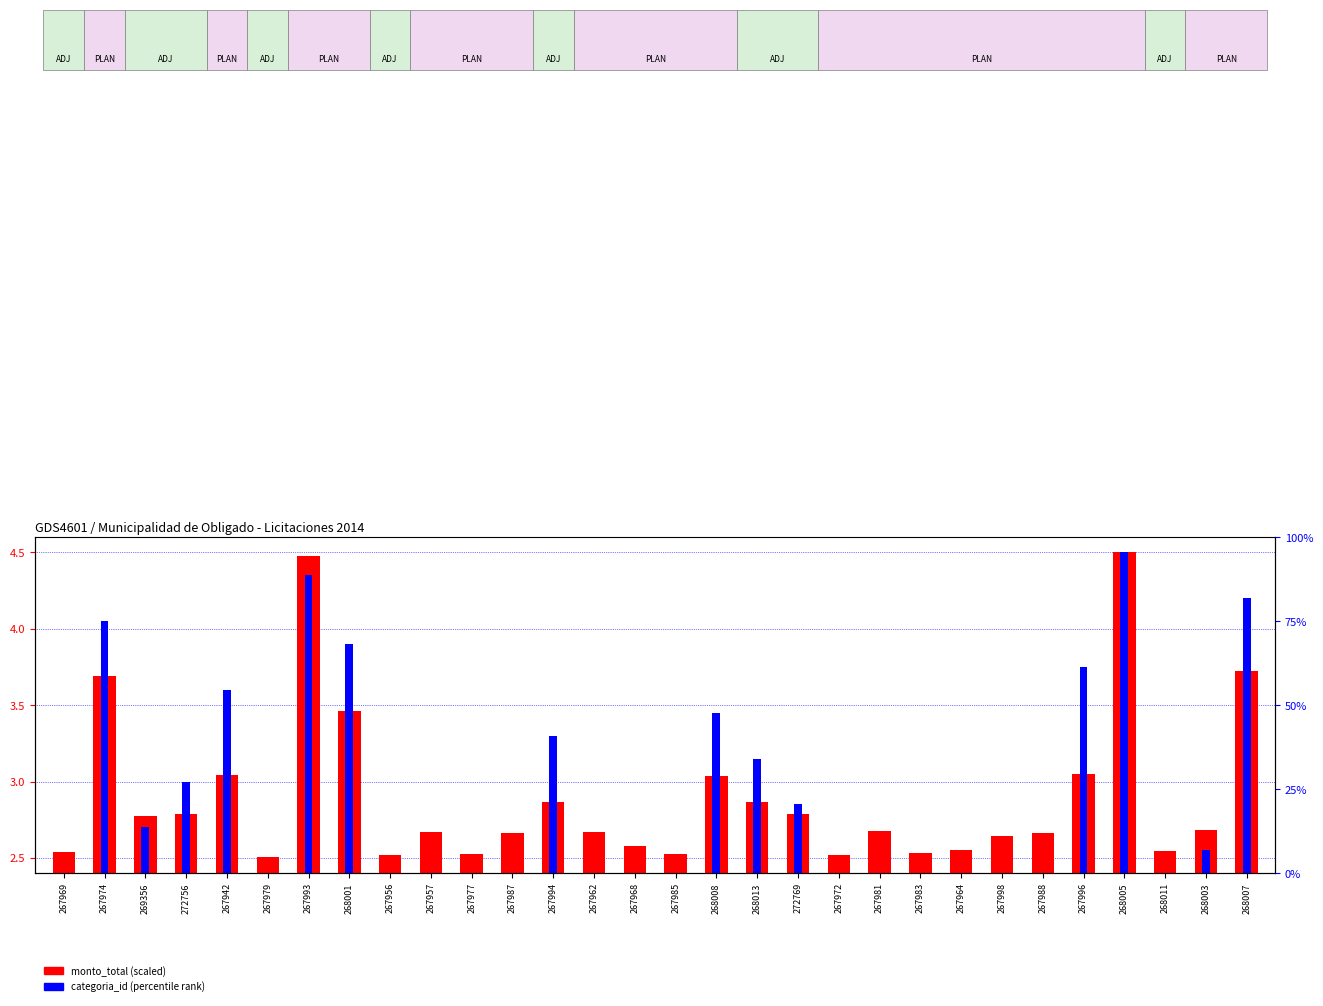

How many groups of bars are there?

30